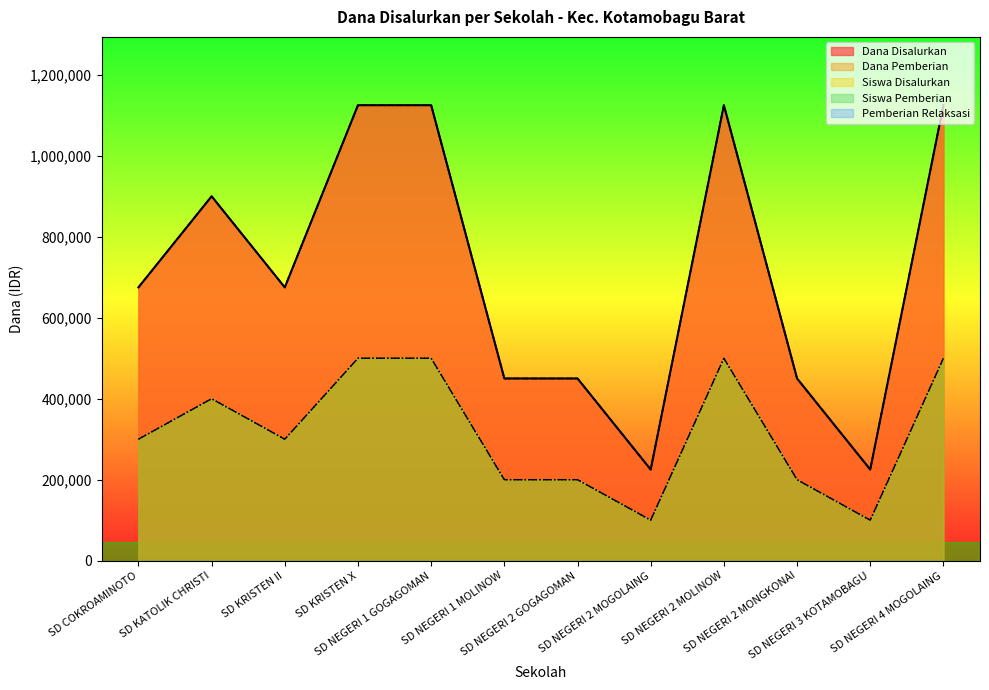

What is the maximum value for Siswa Pemberian?

500000